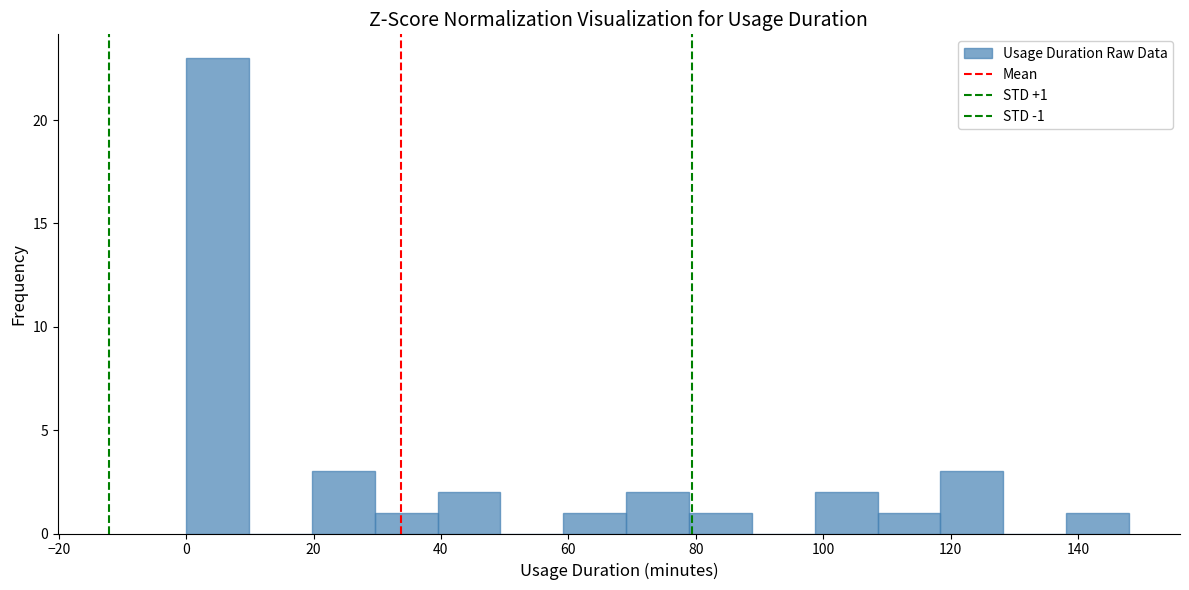

Over which range of the x-axis is the bar tallest?

0 to 10